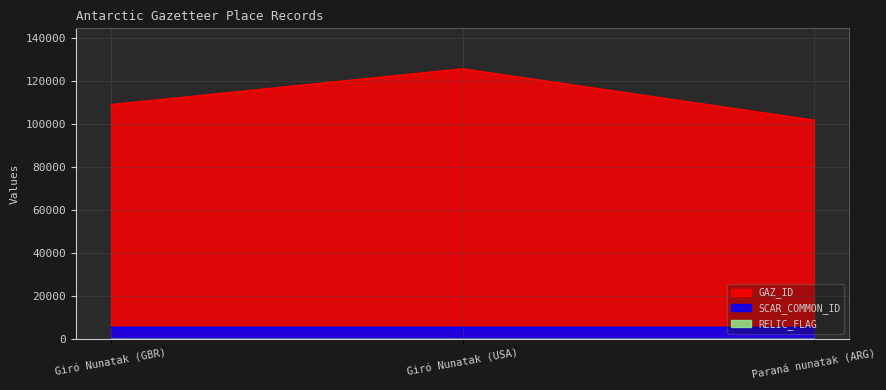

Reading left to right, what are all the values shown in this chart?

SCAR_COMMON_ID: Giró Nunatak (GBR)=5348	Giró Nunatak (USA)=5348	Paraná nunatak (ARG)=5348
GAZ_ID: Giró Nunatak (GBR)=109034	Giró Nunatak (USA)=125703	Paraná nunatak (ARG)=101782
RELIC_FLAG: Giró Nunatak (GBR)=0	Giró Nunatak (USA)=0	Paraná nunatak (ARG)=0